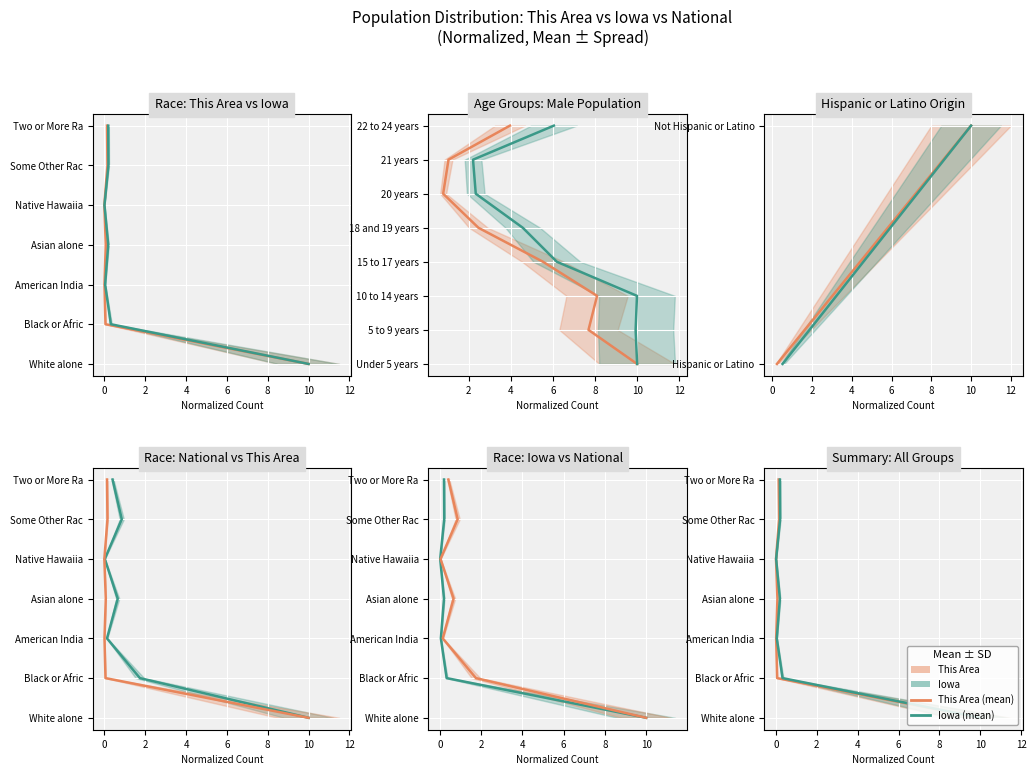

Where is This Area nearest to the value 3?

4